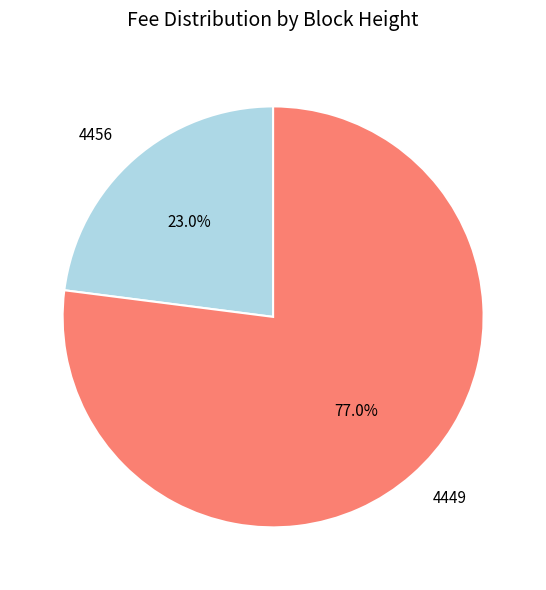

Between 4449 and 4456, which is larger?

4449